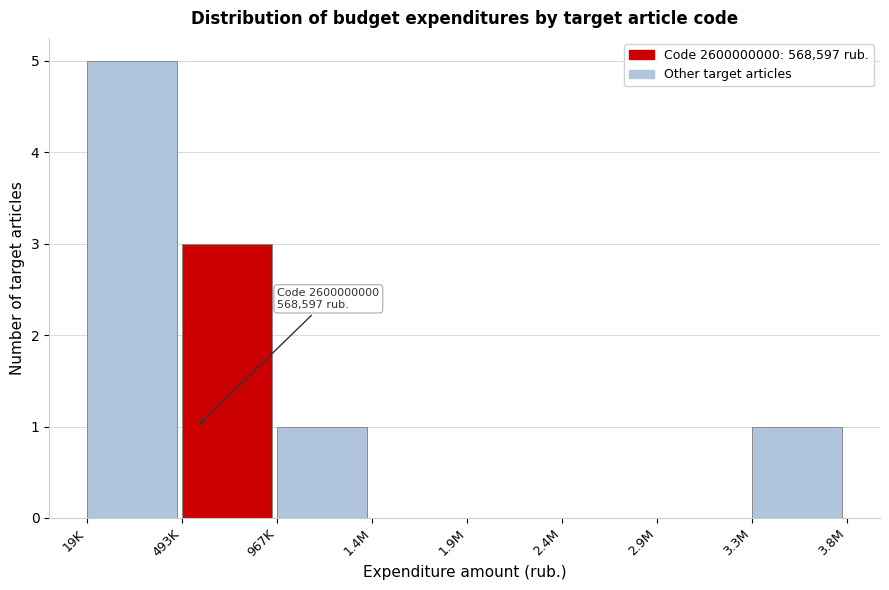

Reading right to left, list all the values displayed in this chart.

3.3M=1	2.9M=0	2.4M=0	1.9M=0	1.4M=0	967K=1	493K=3	19K=5